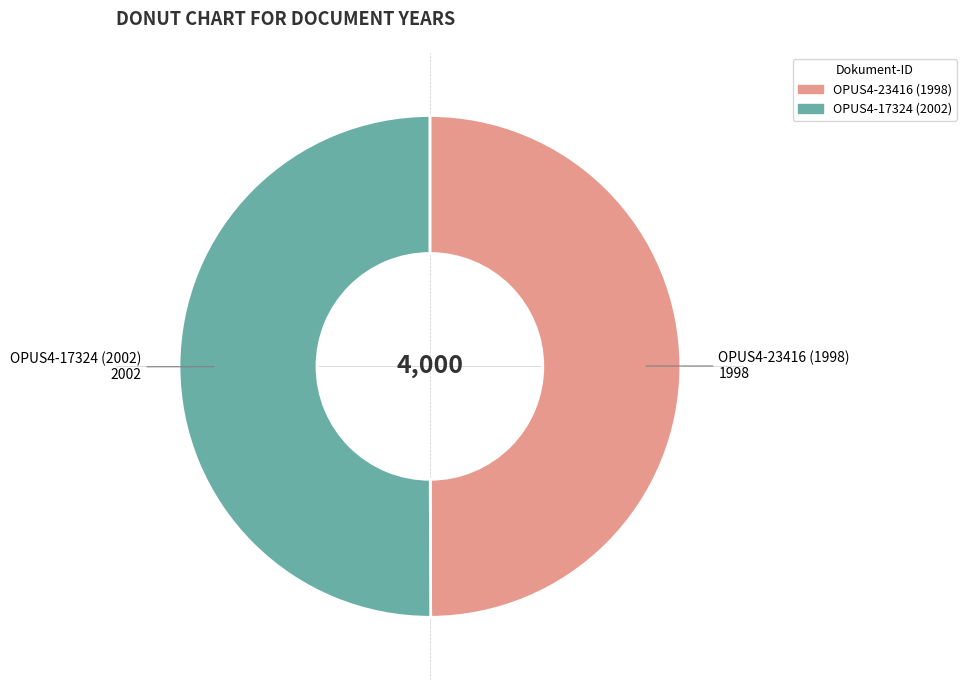

Do OPUS4-17324 (2002) and OPUS4-23416 (1998) together represent more than half of the pie?

Yes